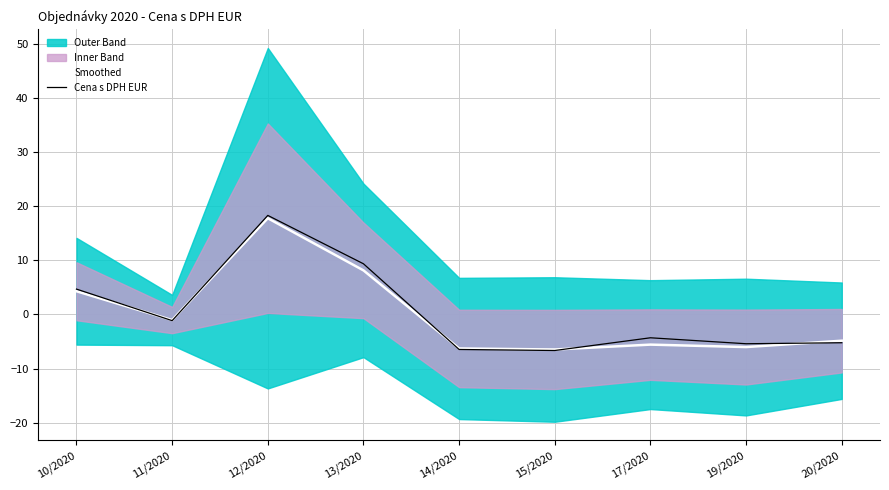

Count the number of categories in the chart.

9